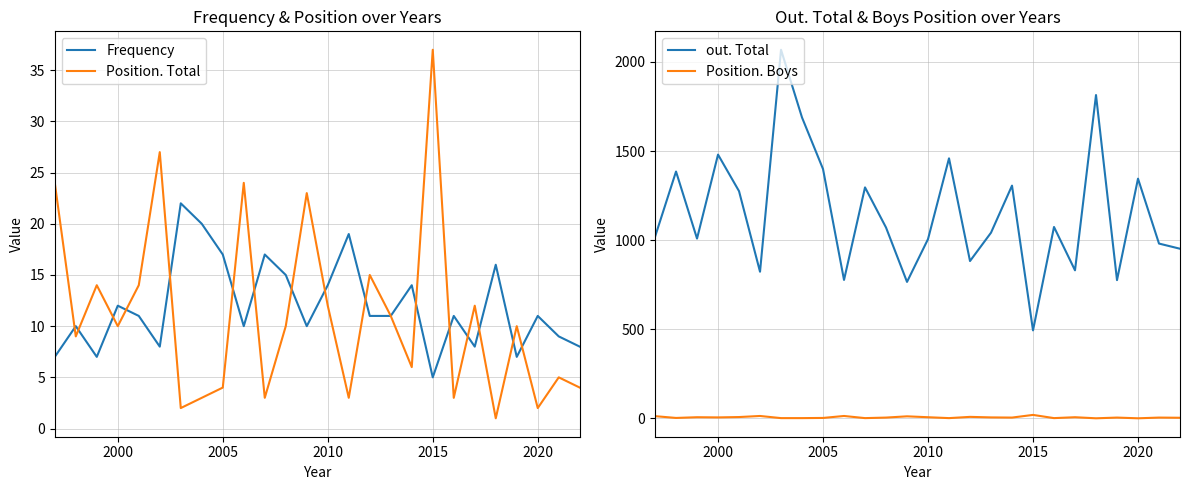

In out. Total, how many points are lower than both neighbors (excluding endpoints)?

8